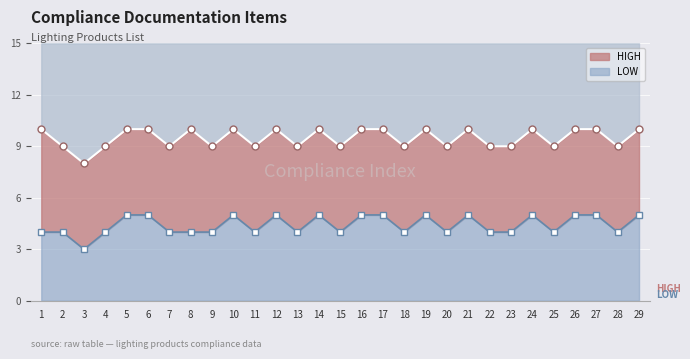

At 19, list the series in order from smallest to largest.

LOW, HIGH